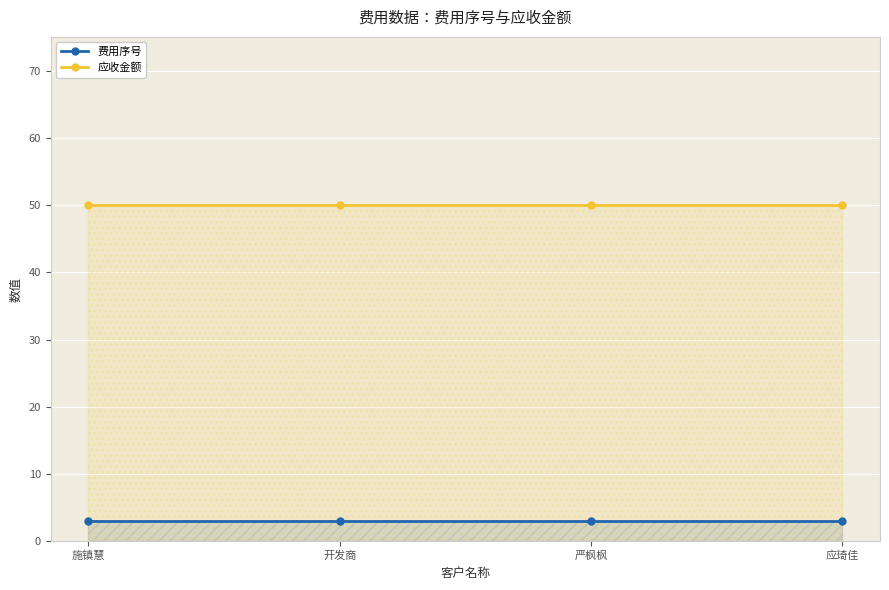

At which label does 费用序号 reach its minimum?

施镇慧